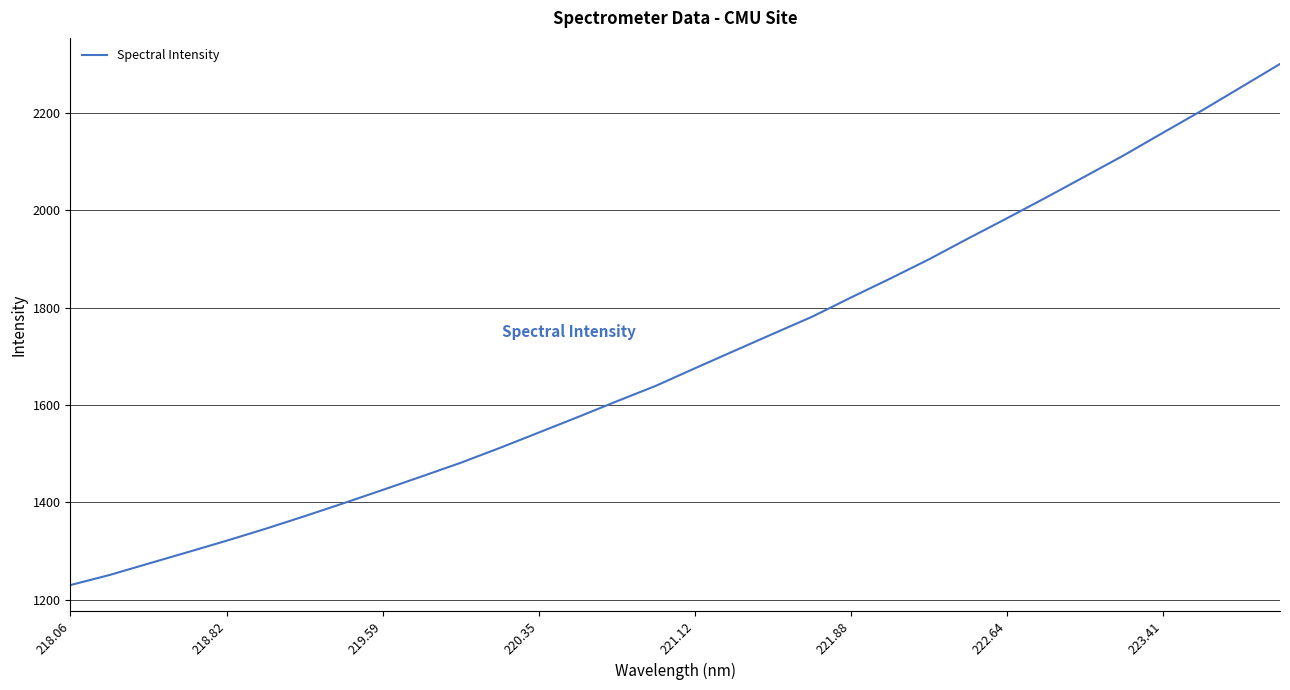

What is the difference between the maximum and minimum values?

1070.4